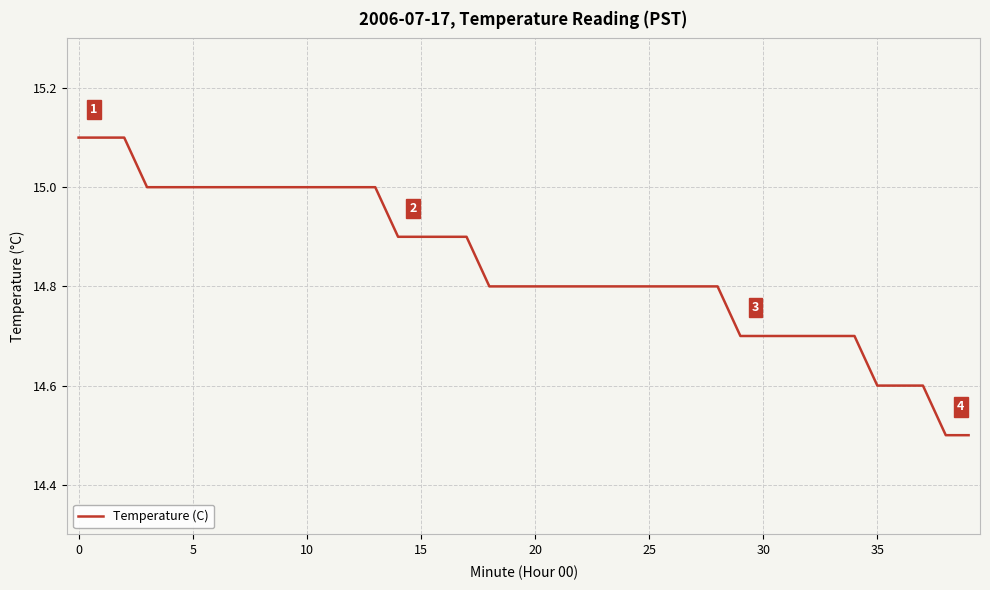

What is the difference between the maximum and minimum values?

0.6